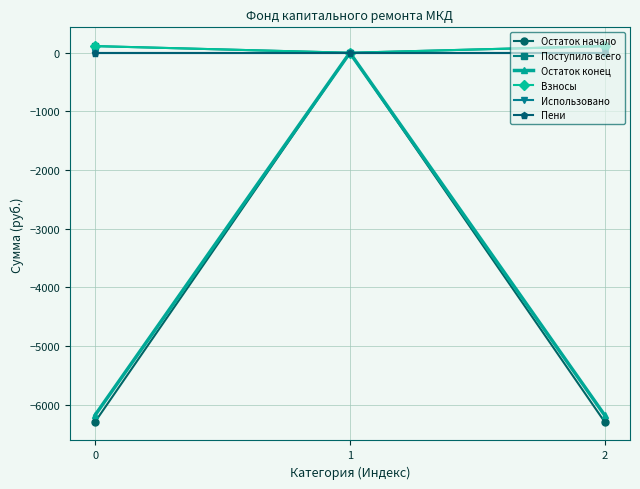

Reading right to left, transcribe all the data shown in this chart.

Остаток начало: -6291.6	0.0	-6291.6
Поступило всего: 113.4	0.0	113.4
Остаток конец: -6178.2	0.0	-6178.2
Взносы: 113.4	0.0	113.4
Использовано: 0.0	0.0	0.0
Пени: 0.0	0.0	0.0